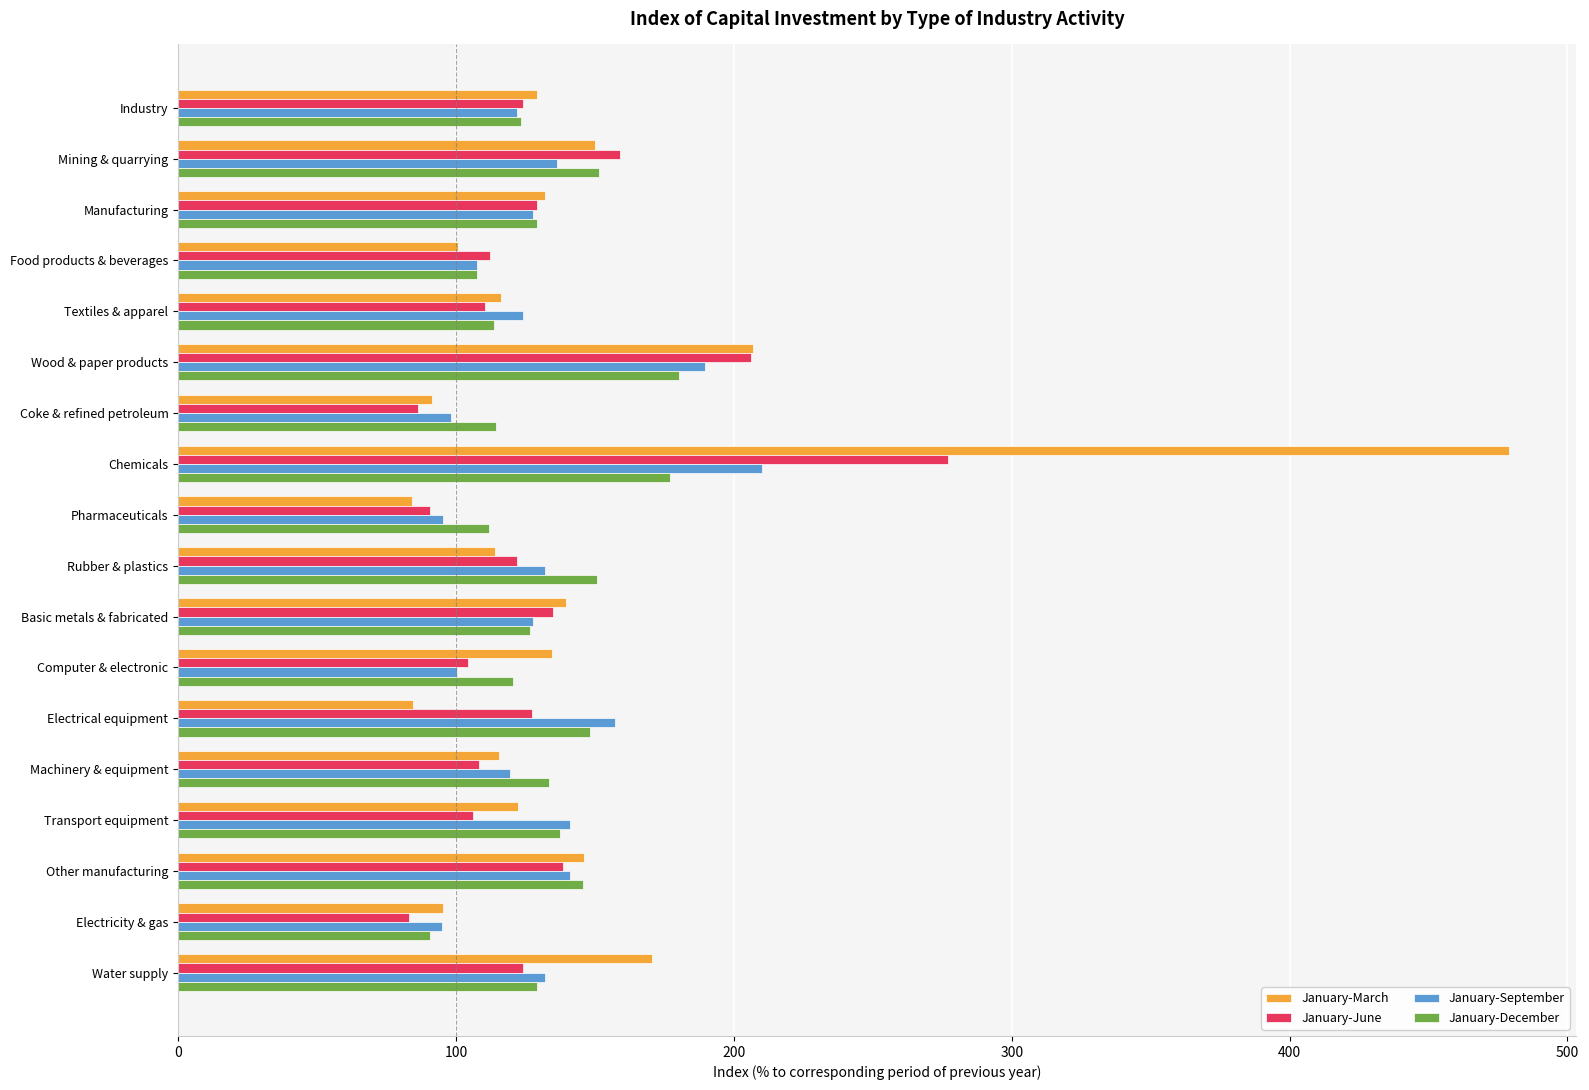

Rank the series by their maximum value, from highest to lowest.

January-March, January-June, January-September, January-December